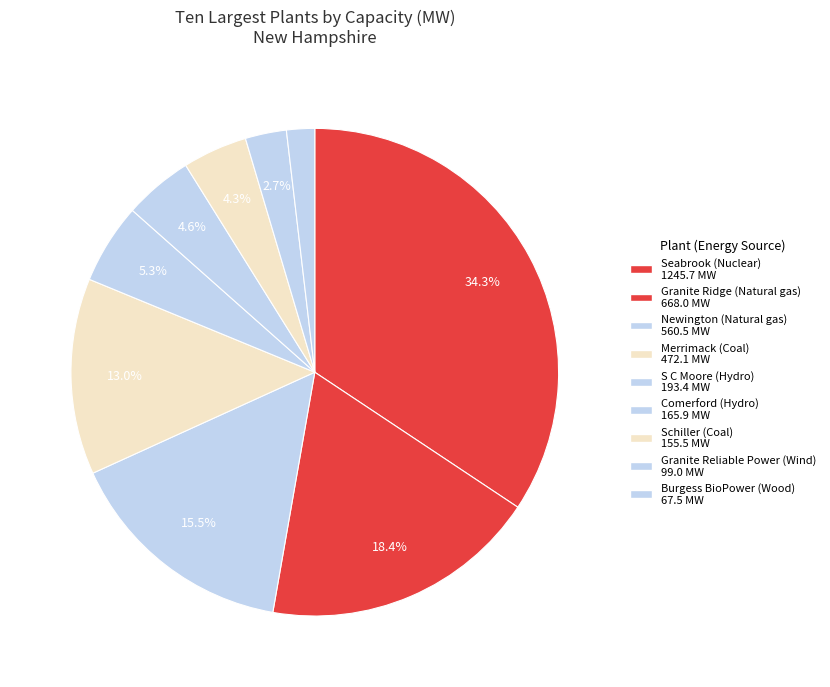

How many slices are in this pie chart?

9